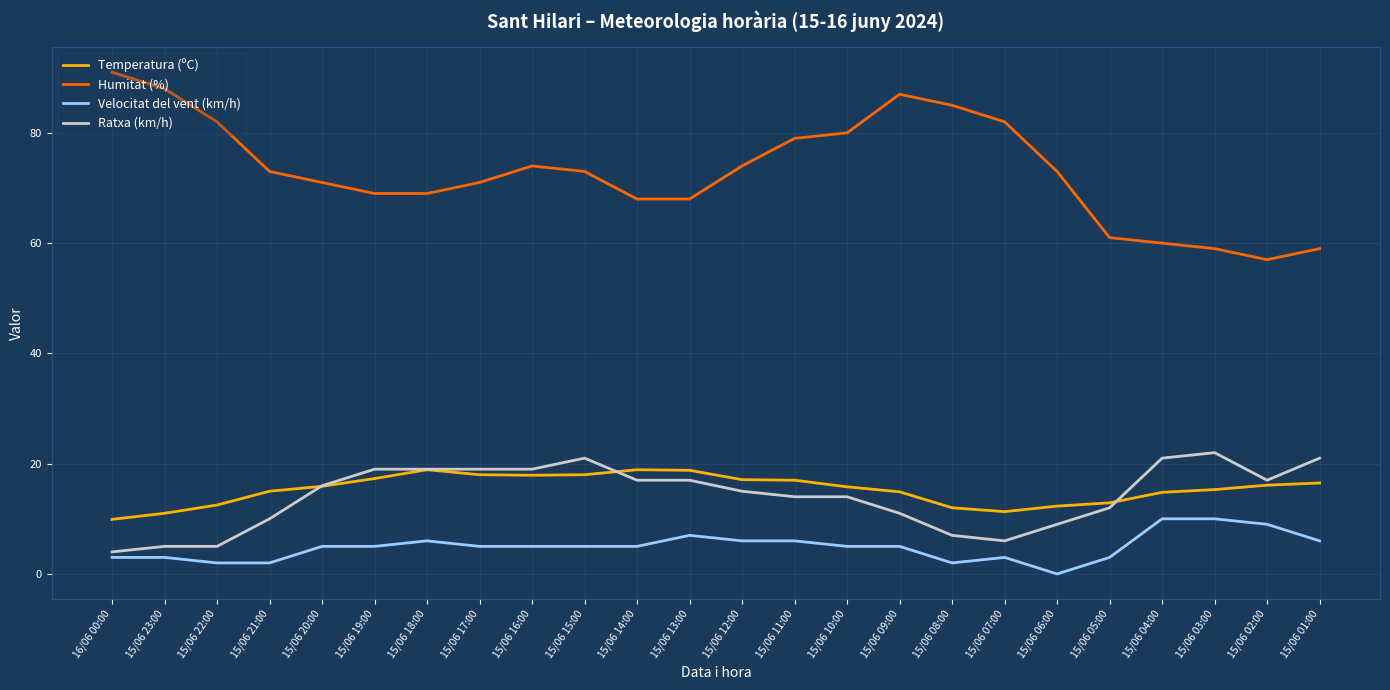

What is the total value across all series at 15/06 09:00?

117.9